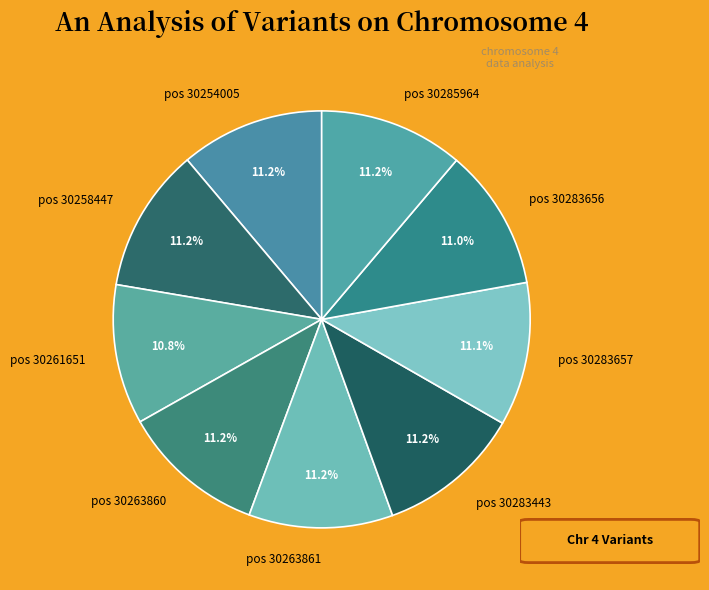

How much of the chart is everything except pos 30258447?

88.8%